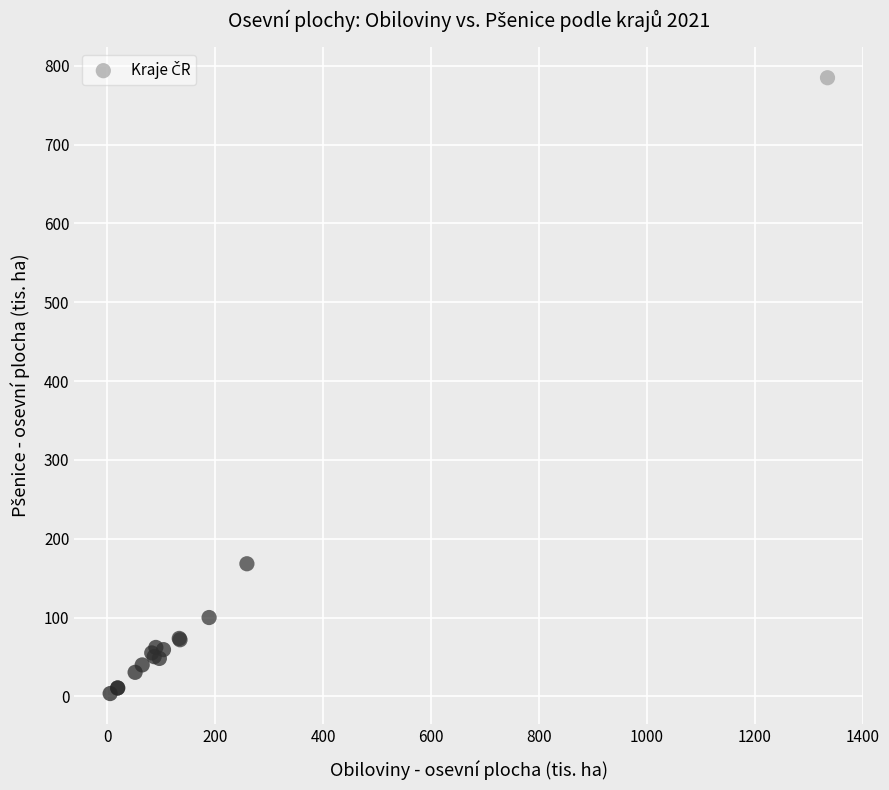

What Y value in the scatter plot is closest to 394?

168.3